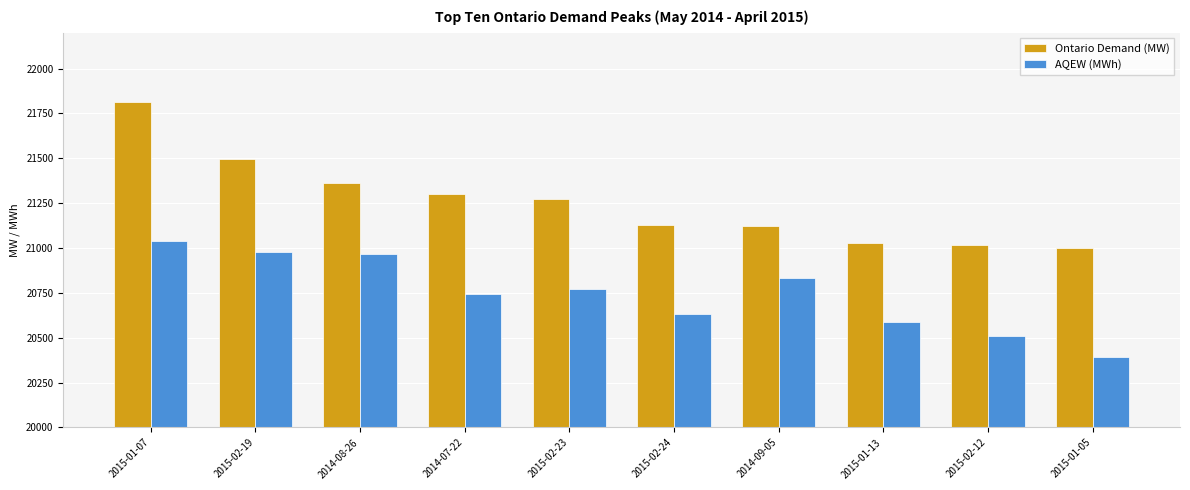

Which category has the lowest value in the AQEW (MWh) series?

2015-01-05